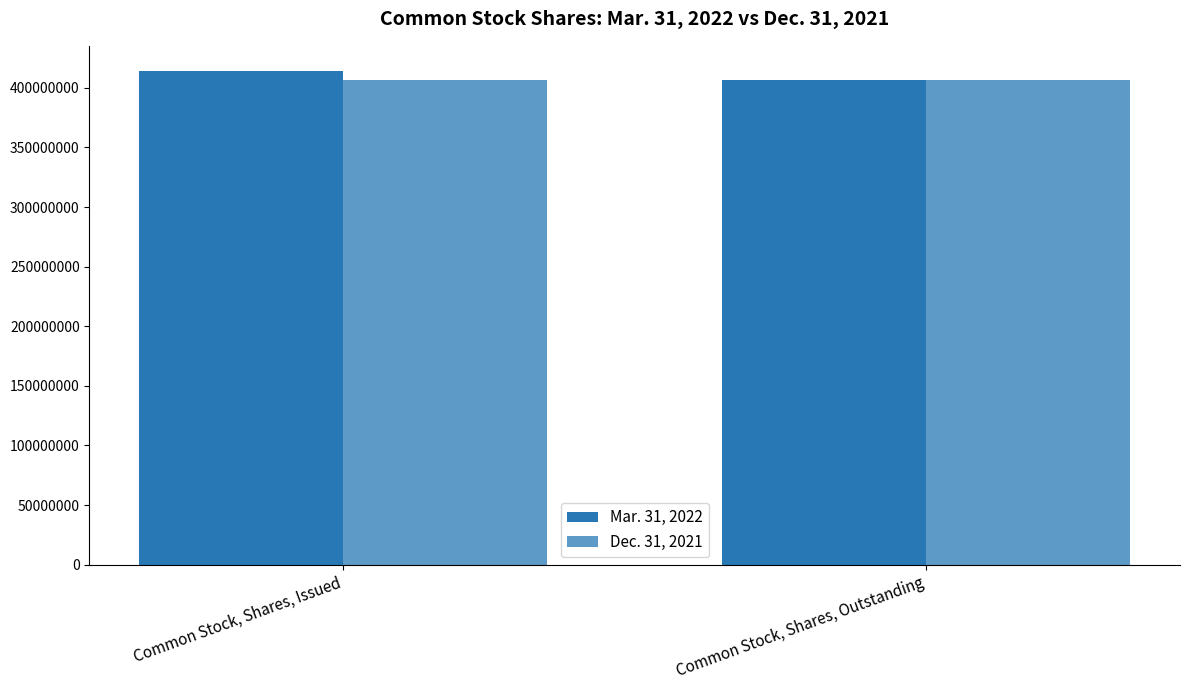

What is the label of the 1st bar from the right?

Common Stock, Shares, Outstanding